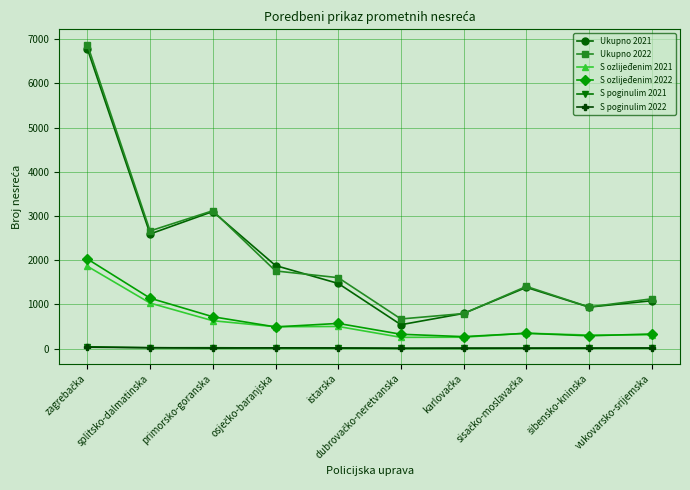

What is the value of the S ozlijeđenim 2022 point at the 8th from the left?

347